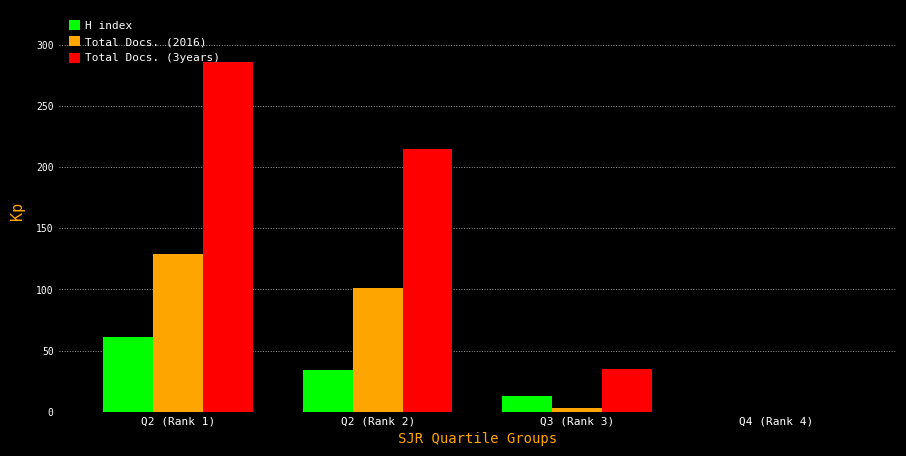

The value of Total Docs. (2016) at Q2 (Rank 1) is 129. True or false?

True